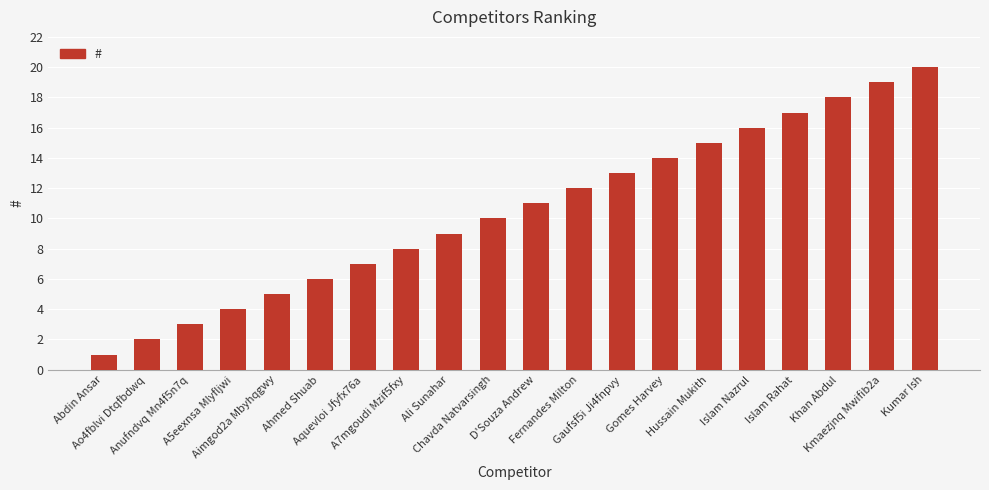

List the labels in order of value, largest first.

Kumar Ish, Kmaezjnq Mwifib2a, Khan Abdul, Islam Rahat, Islam Nazrul, Hussain Mukith, Gomes Harvey, Gaufsf5i Ji4fnpvy, Fernandes Milton, D'Souza Andrew, Chavda Natvarsingh, Ali Sunahar, A7mgoudi Mzif5fxy, Aquevloi Jfyfx76a, Ahmed Shuab, Aimgod2a Mbyhqgwy, A5eexnsa Mlyfljwi, Anufndvq Mn4f5n7q, Ao4fblvi Dtqfbdwq, Abdin Ansar